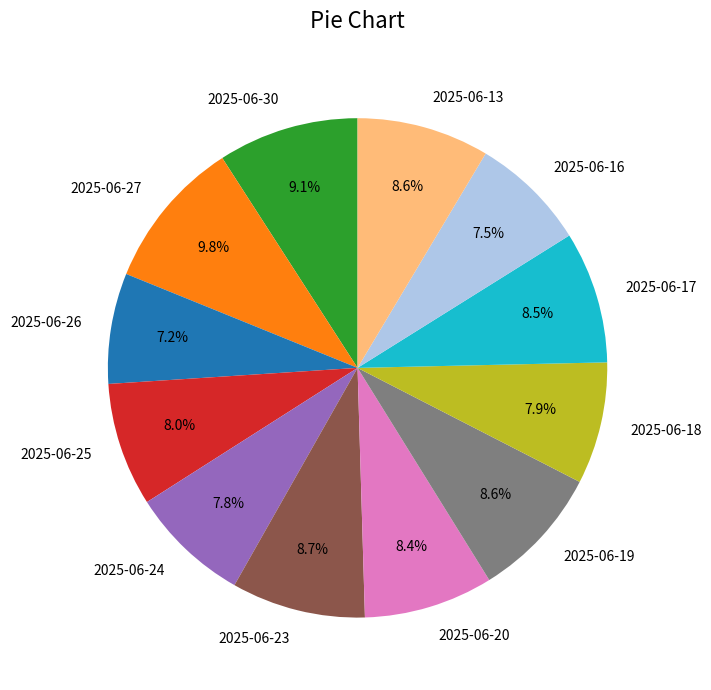

What percentage is the 2025-06-27 slice, to the nearest percent?

10%